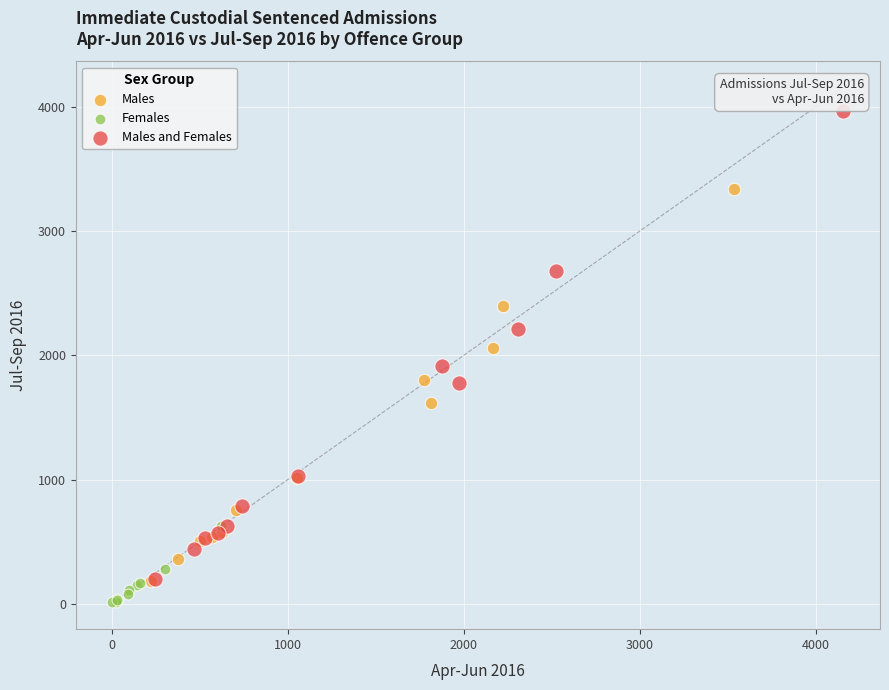

Which series contains the highest Y value?

Males and Females